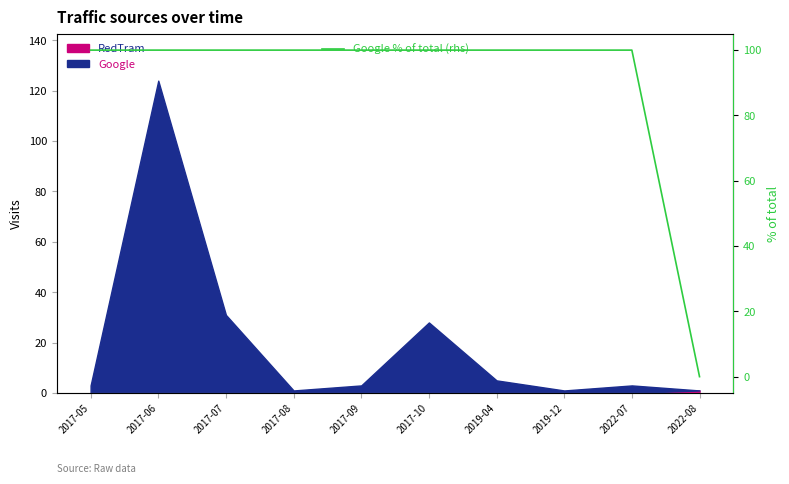

True or false: there are more than 1 points higher than both neighbors.

False